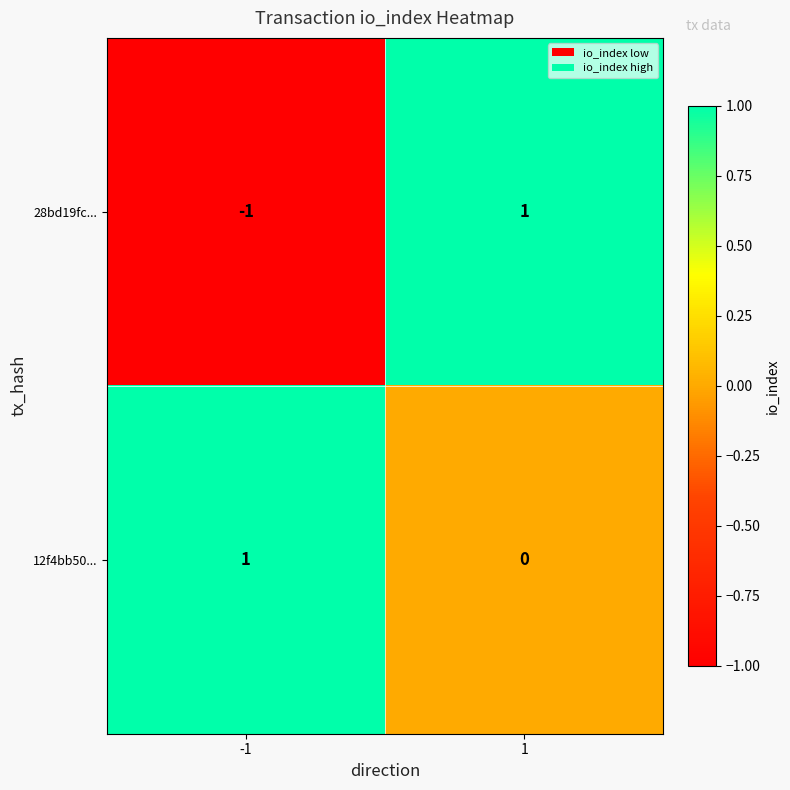

List the series in order of their overall mean, lowest first.

28bd19fc..., 12f4bb50...